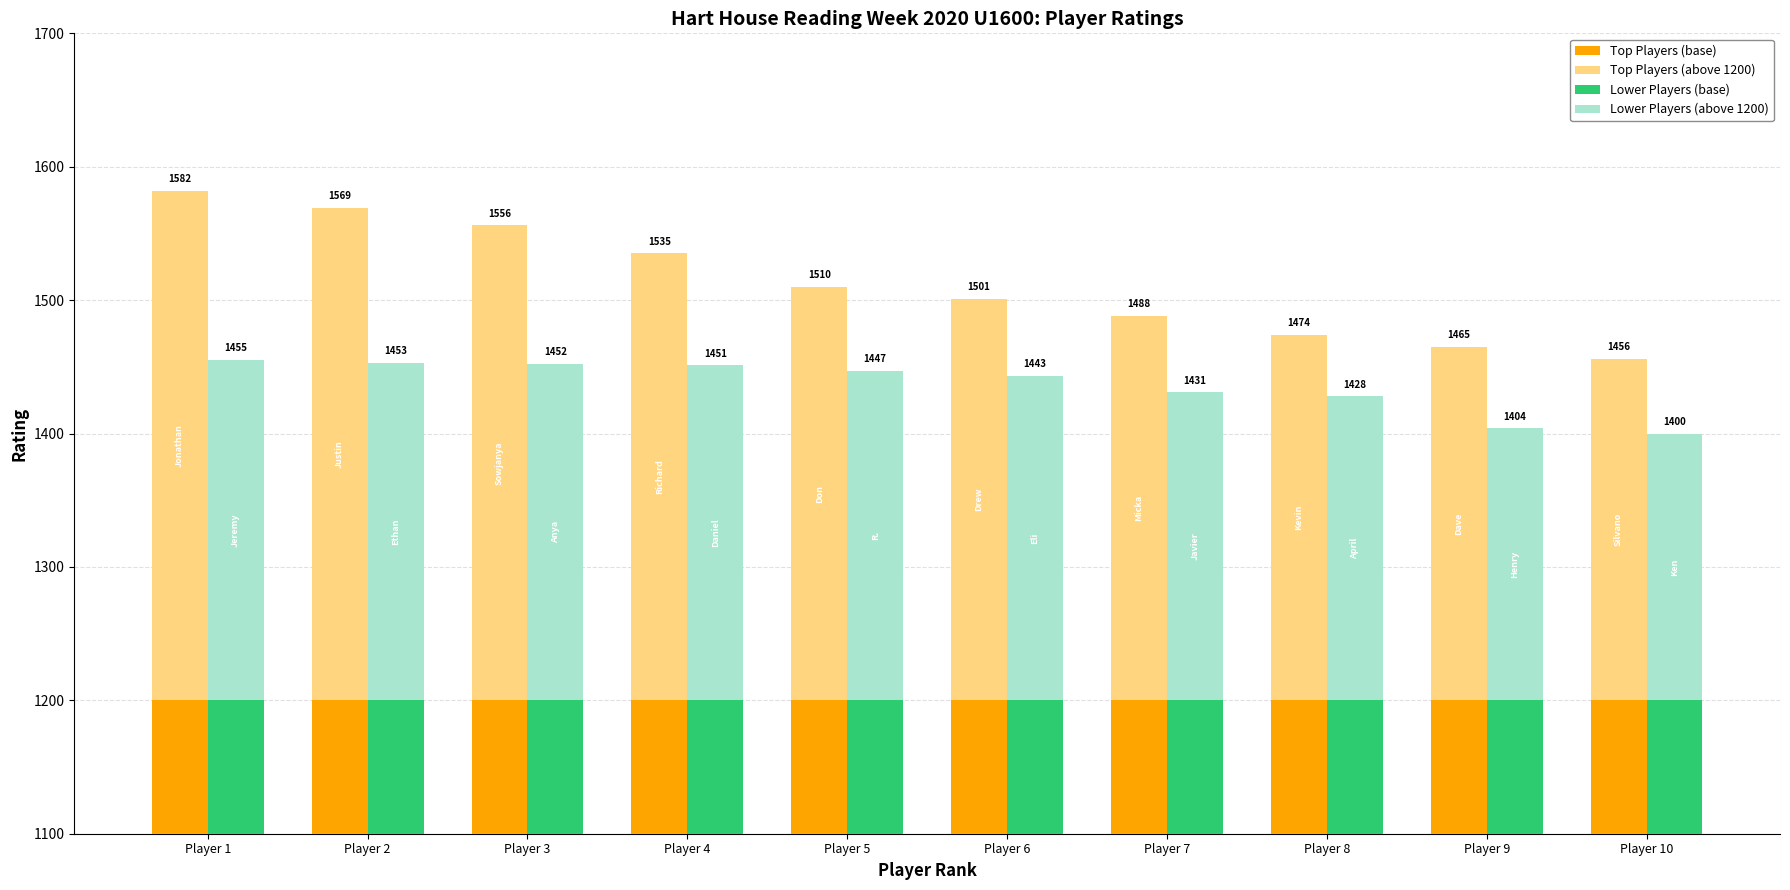

True or false: Lower Players (base) has a value of 1200 at Player 6.

True